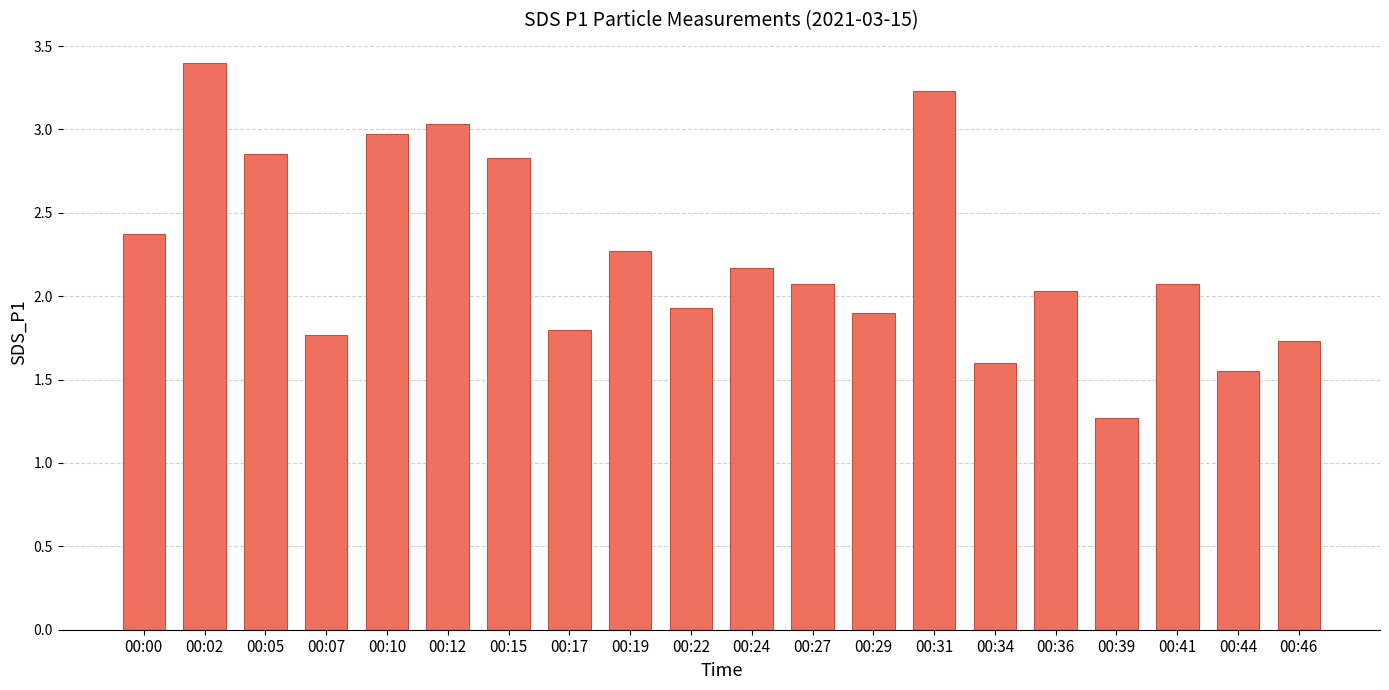

What is the difference between the values at 00:00 and 00:34?

0.8